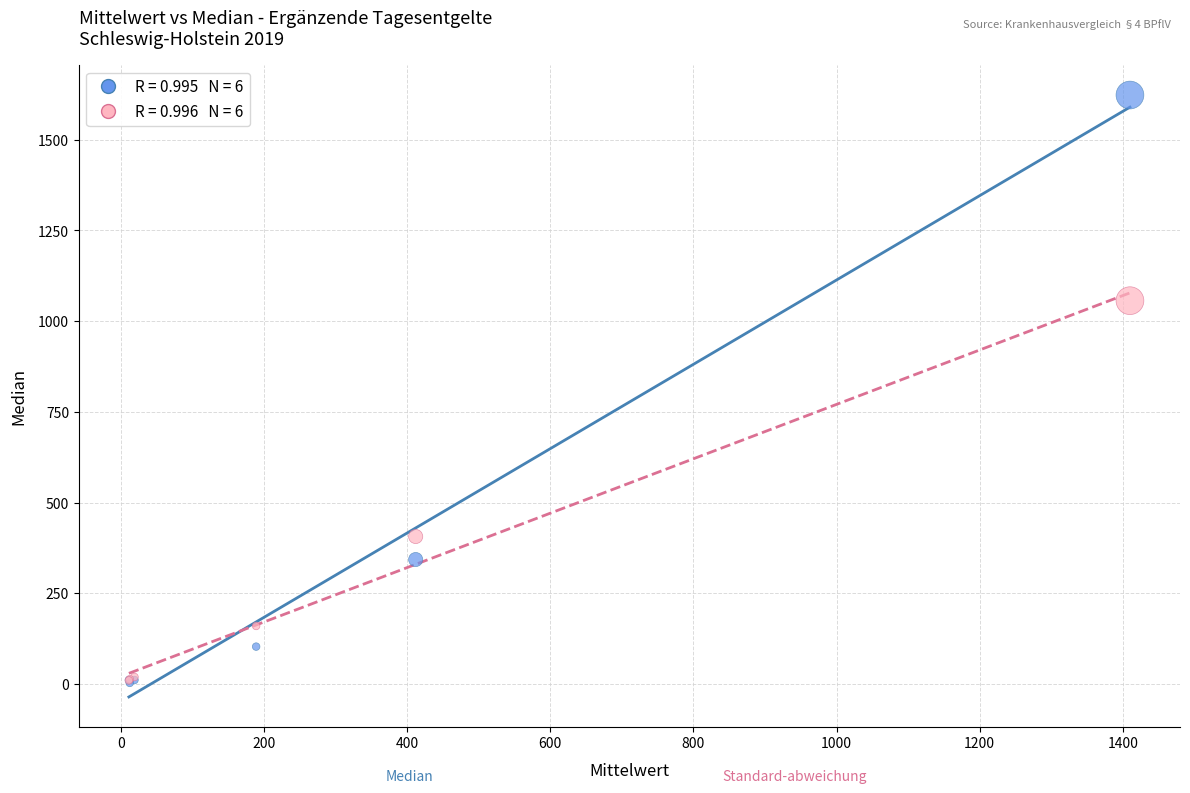

Across all series, what Y value is closest to 813?

1056.3